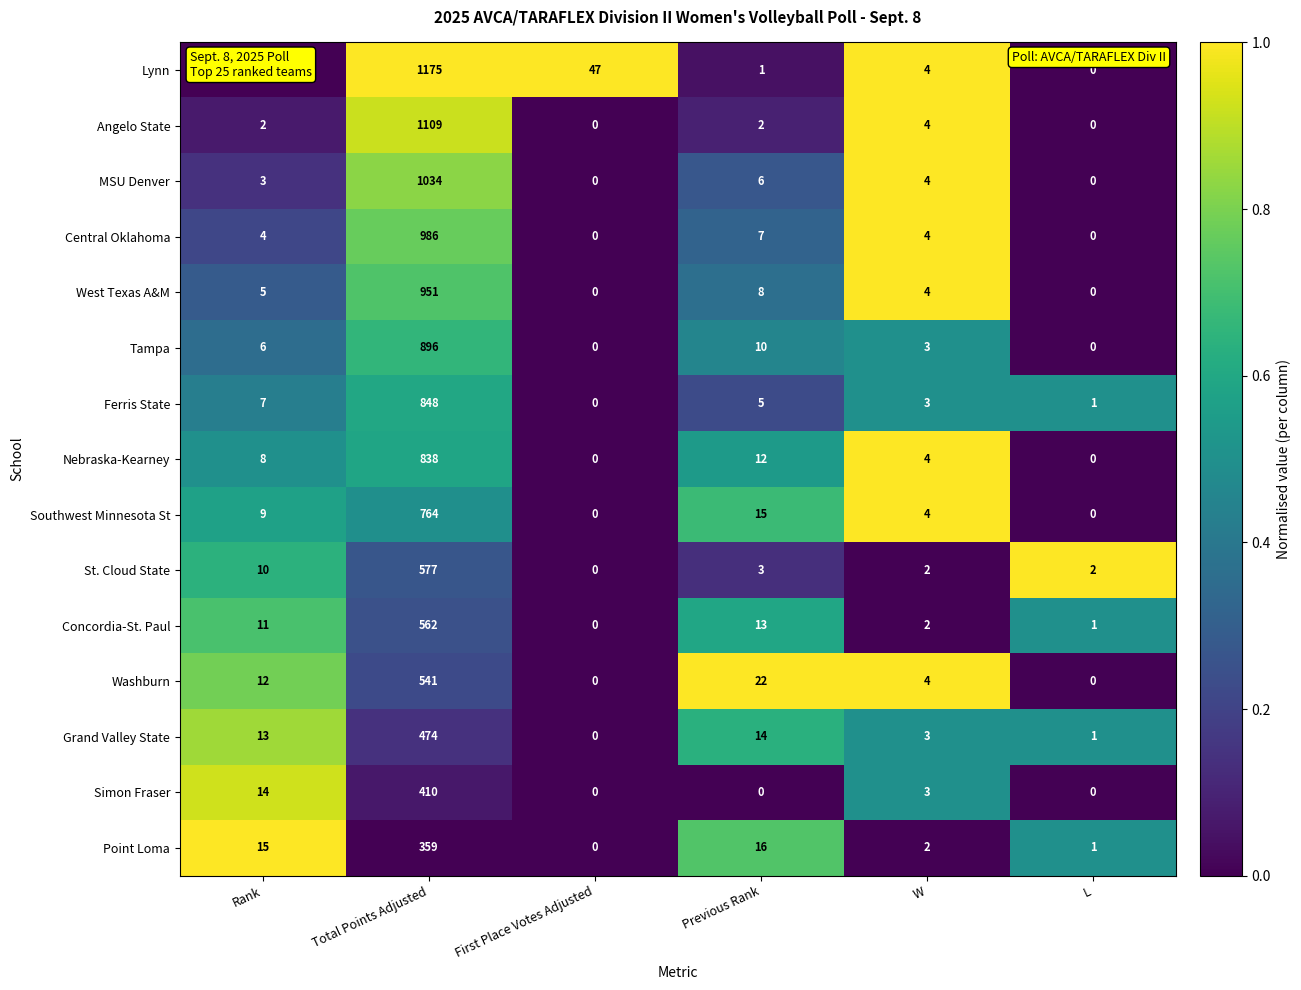

Which series has the widest spread of values?

Lynn